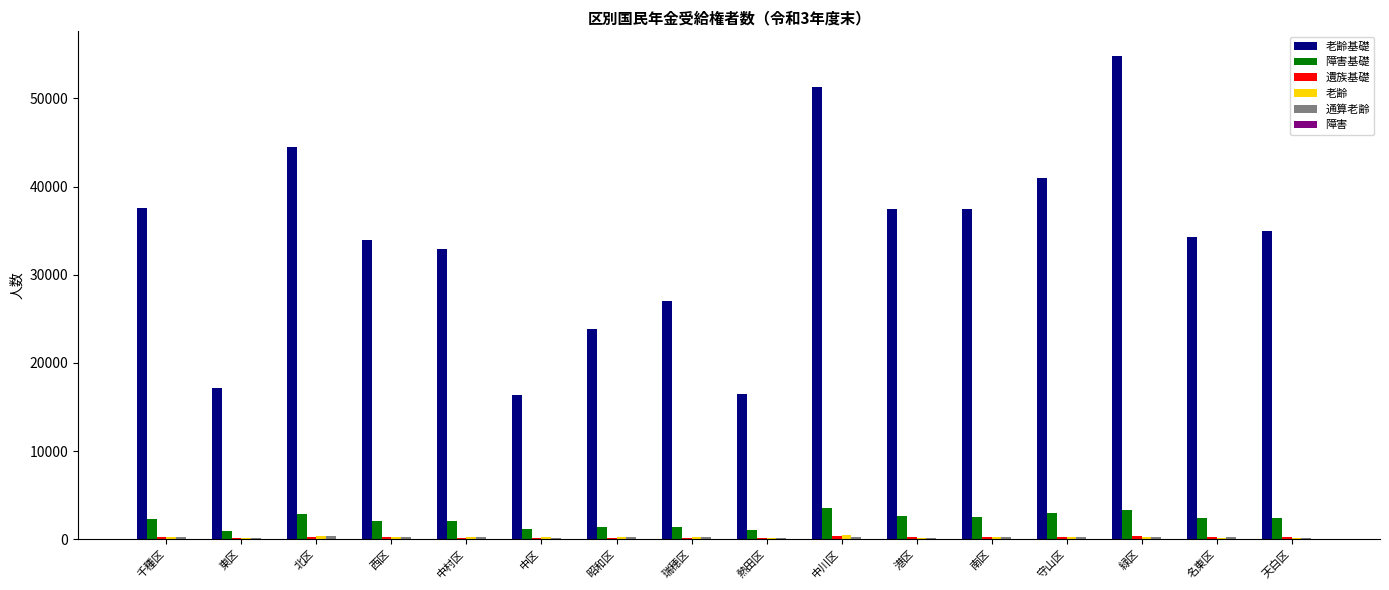

What is the greatest value displayed?

54876